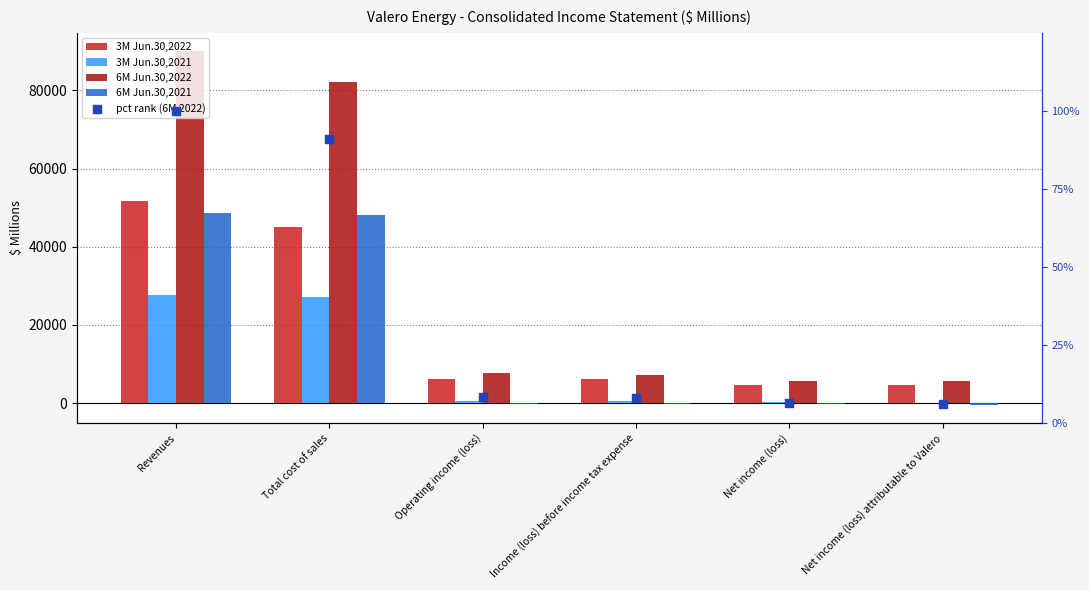

At how many categories does at least one series exceed 80007?

2